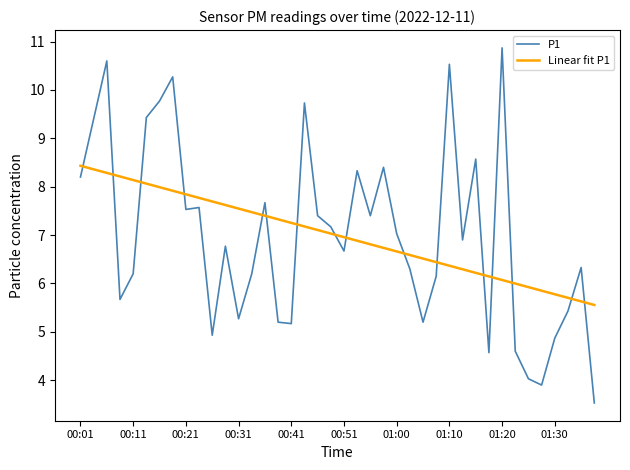

What is the difference between the maximum and minimum values in the Linear fit P1 series?

2.9